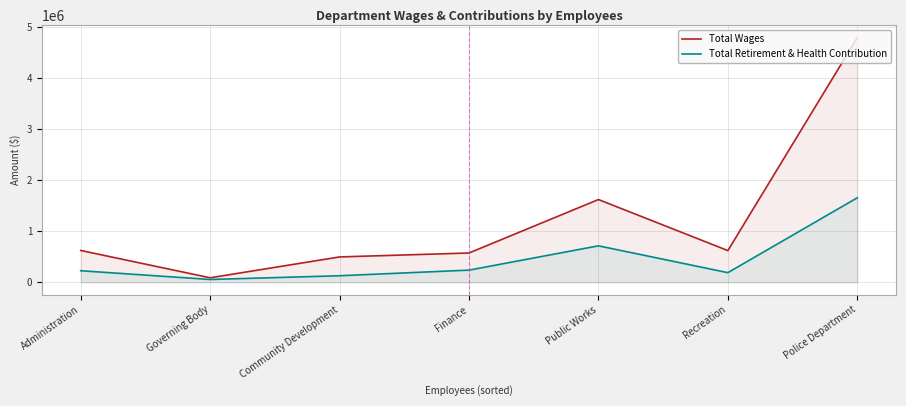

True or false: Total Wages and Total Retirement & Health Contribution intersect in this chart.

False